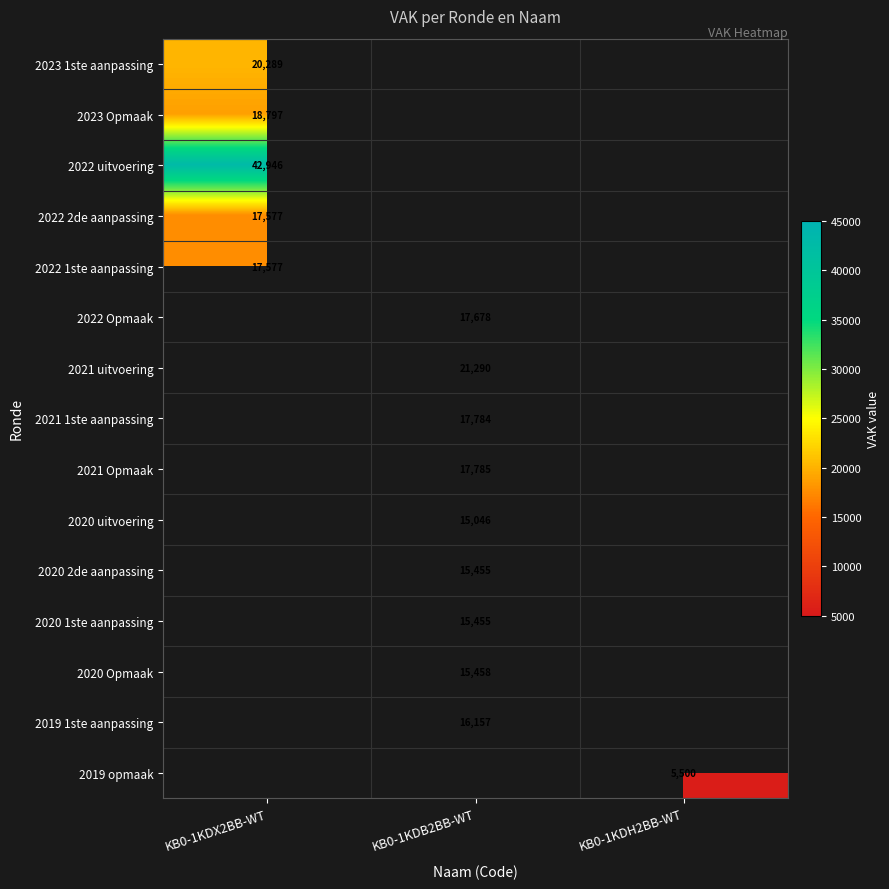

Is it true that 2021 uitvoering equals 29888 at KB0-1KDB2BB-WT?

False